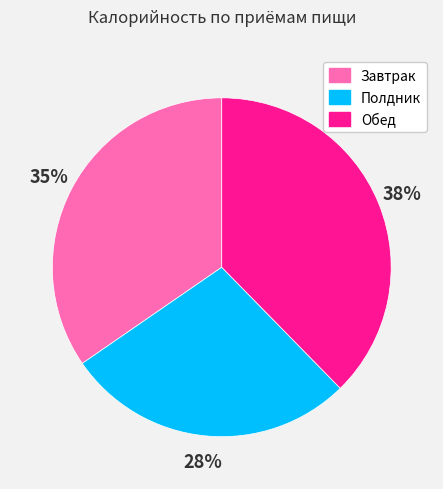

To the nearest percent, what is the difference between the largest and smallest slice percentages?

10%